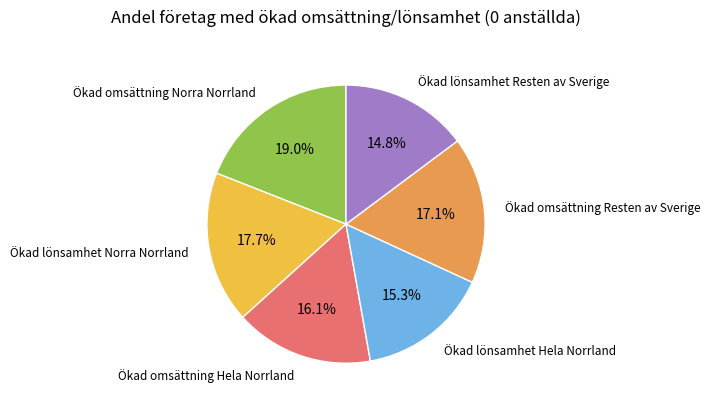

True or false: Ökad omsättning Resten av Sverige accounts for 6% of the total.

False